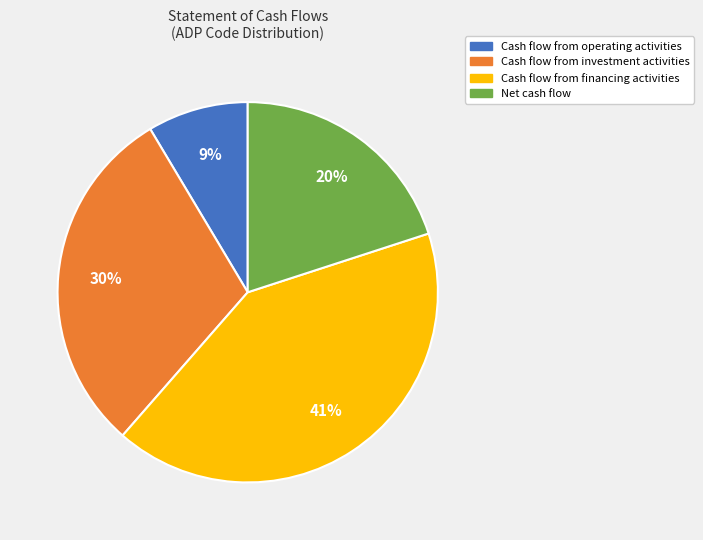

To the nearest percent, what portion does Cash flow from investment activities represent?

30%